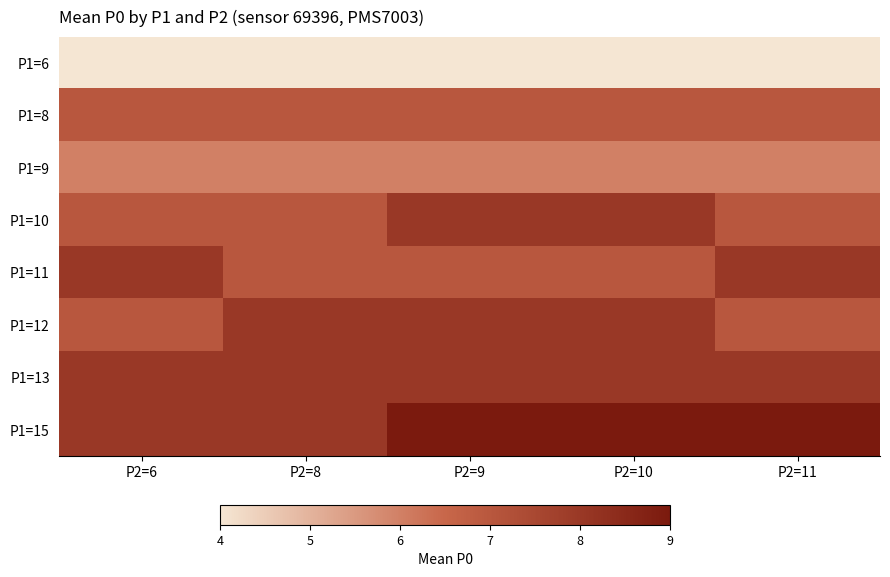

What is the total value across all series at P2=8?

55